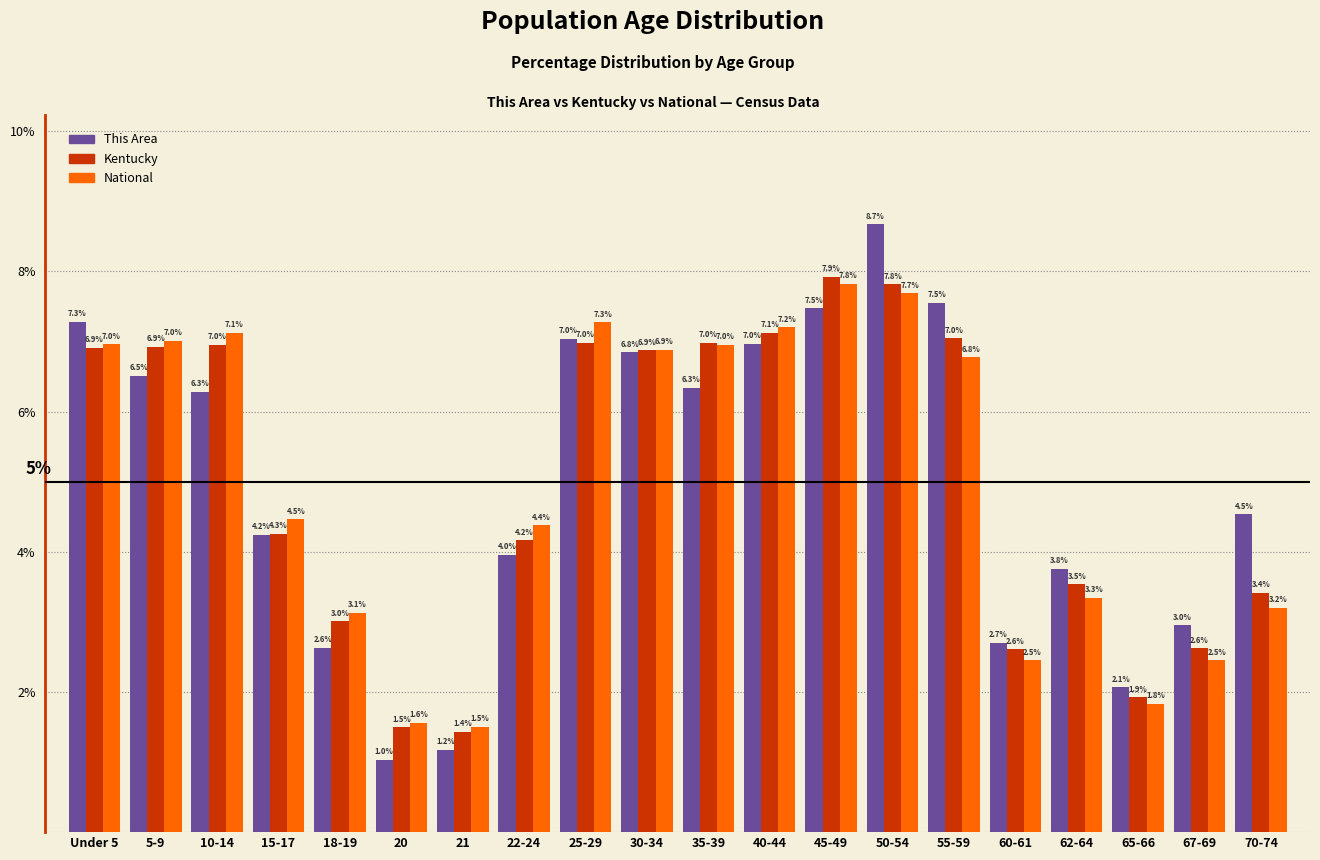

Reading left to right, list all the values displayed in this chart.

This Area: Under 5=7.3	5-9=6.5	10-14=6.3	15-17=4.2	18-19=2.6	20=1.0	21=1.2	22-24=4.0	25-29=7.0	30-34=6.8	35-39=6.3	40-44=7.0	45-49=7.5	50-54=8.7	55-59=7.5	60-61=2.7	62-64=3.8	65-66=2.1	67-69=3.0	70-74=4.5
Kentucky: Under 5=6.9	5-9=6.9	10-14=7.0	15-17=4.3	18-19=3.0	20=1.5	21=1.4	22-24=4.2	25-29=7.0	30-34=6.9	35-39=7.0	40-44=7.1	45-49=7.9	50-54=7.8	55-59=7.0	60-61=2.6	62-64=3.5	65-66=1.9	67-69=2.6	70-74=3.4
National: Under 5=7.0	5-9=7.0	10-14=7.1	15-17=4.5	18-19=3.1	20=1.6	21=1.5	22-24=4.4	25-29=7.3	30-34=6.9	35-39=7.0	40-44=7.2	45-49=7.8	50-54=7.7	55-59=6.8	60-61=2.5	62-64=3.3	65-66=1.8	67-69=2.5	70-74=3.2